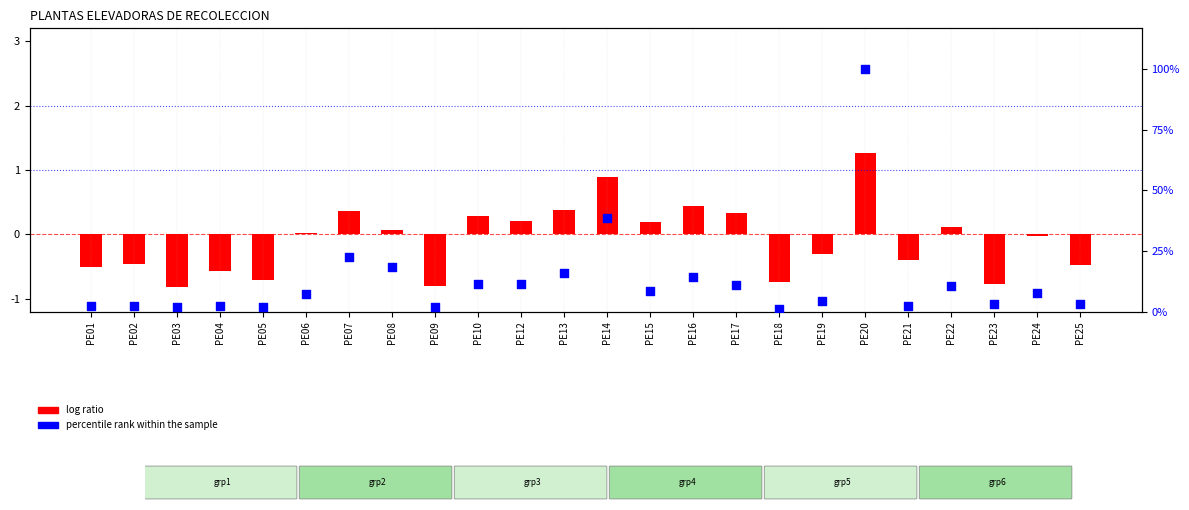

Which series contains the lowest Y value?

log ratio